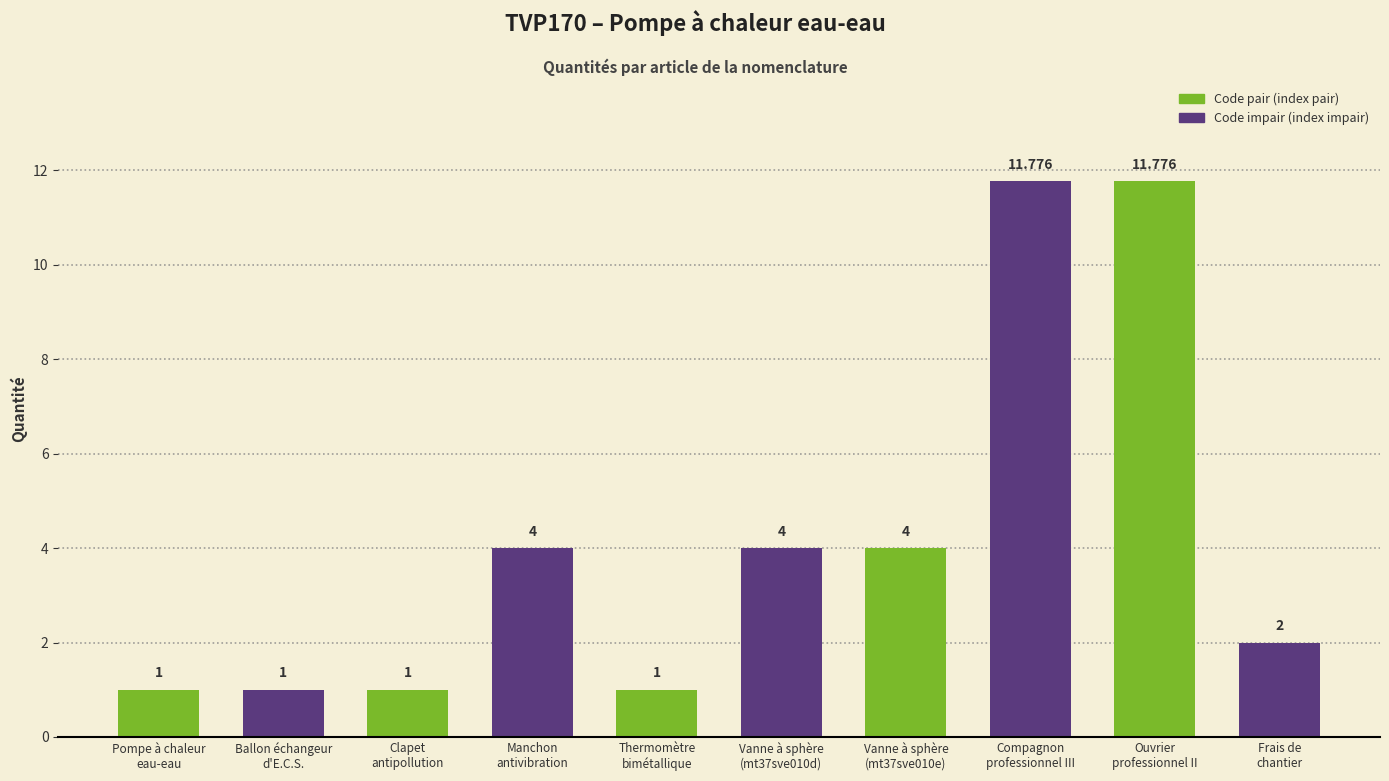

Which category has the lowest value across all series?

Pompe à chaleur
eau-eau